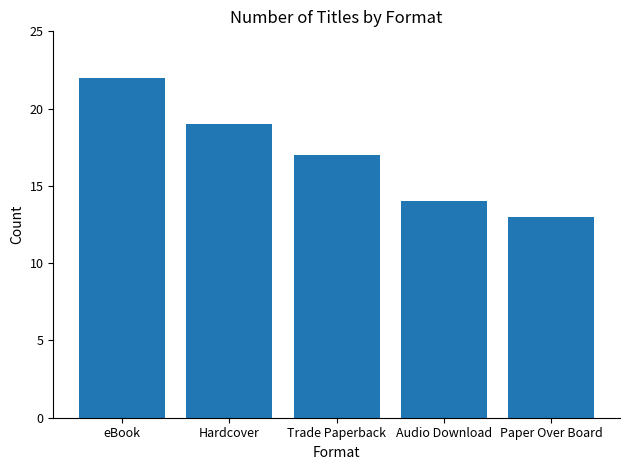

What is the greatest value displayed?

22